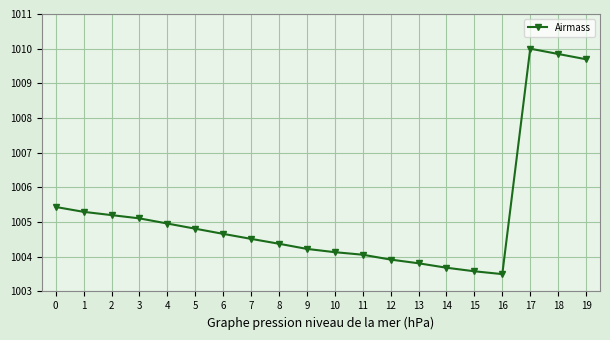

True or false: the data shows 1005.1 at 3.

True